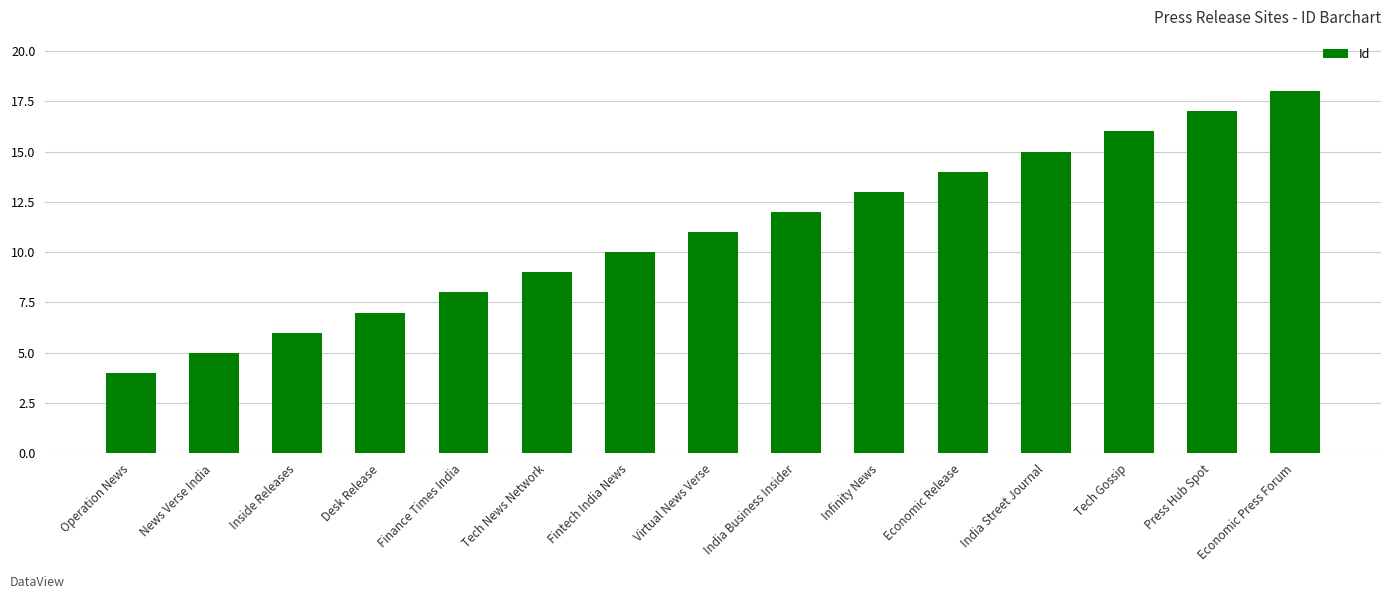

Which category has the highest value across all series?

Economic Press Forum